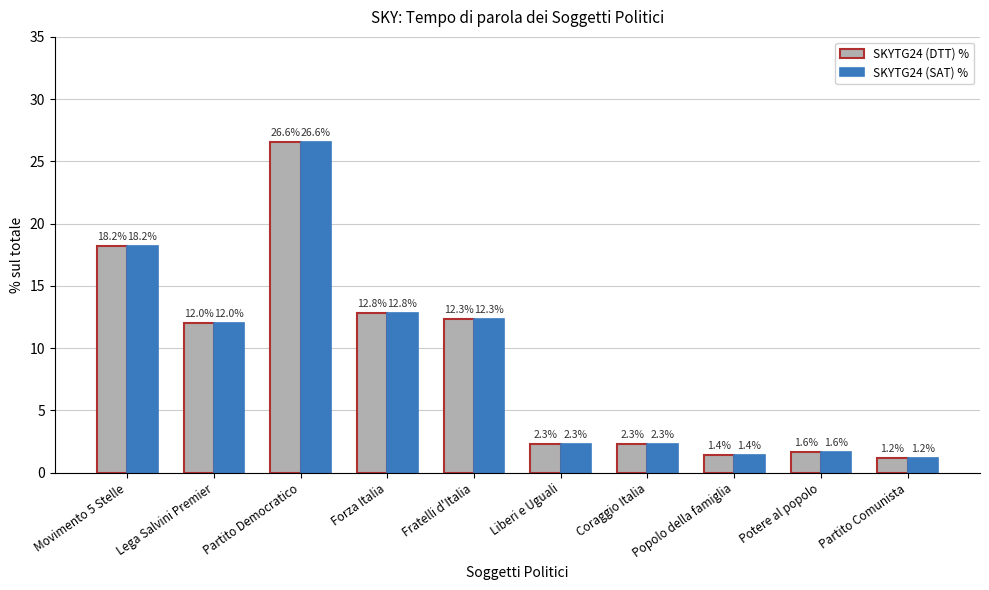

At which label is SKYTG24 (SAT) % closest to 13?

Forza Italia